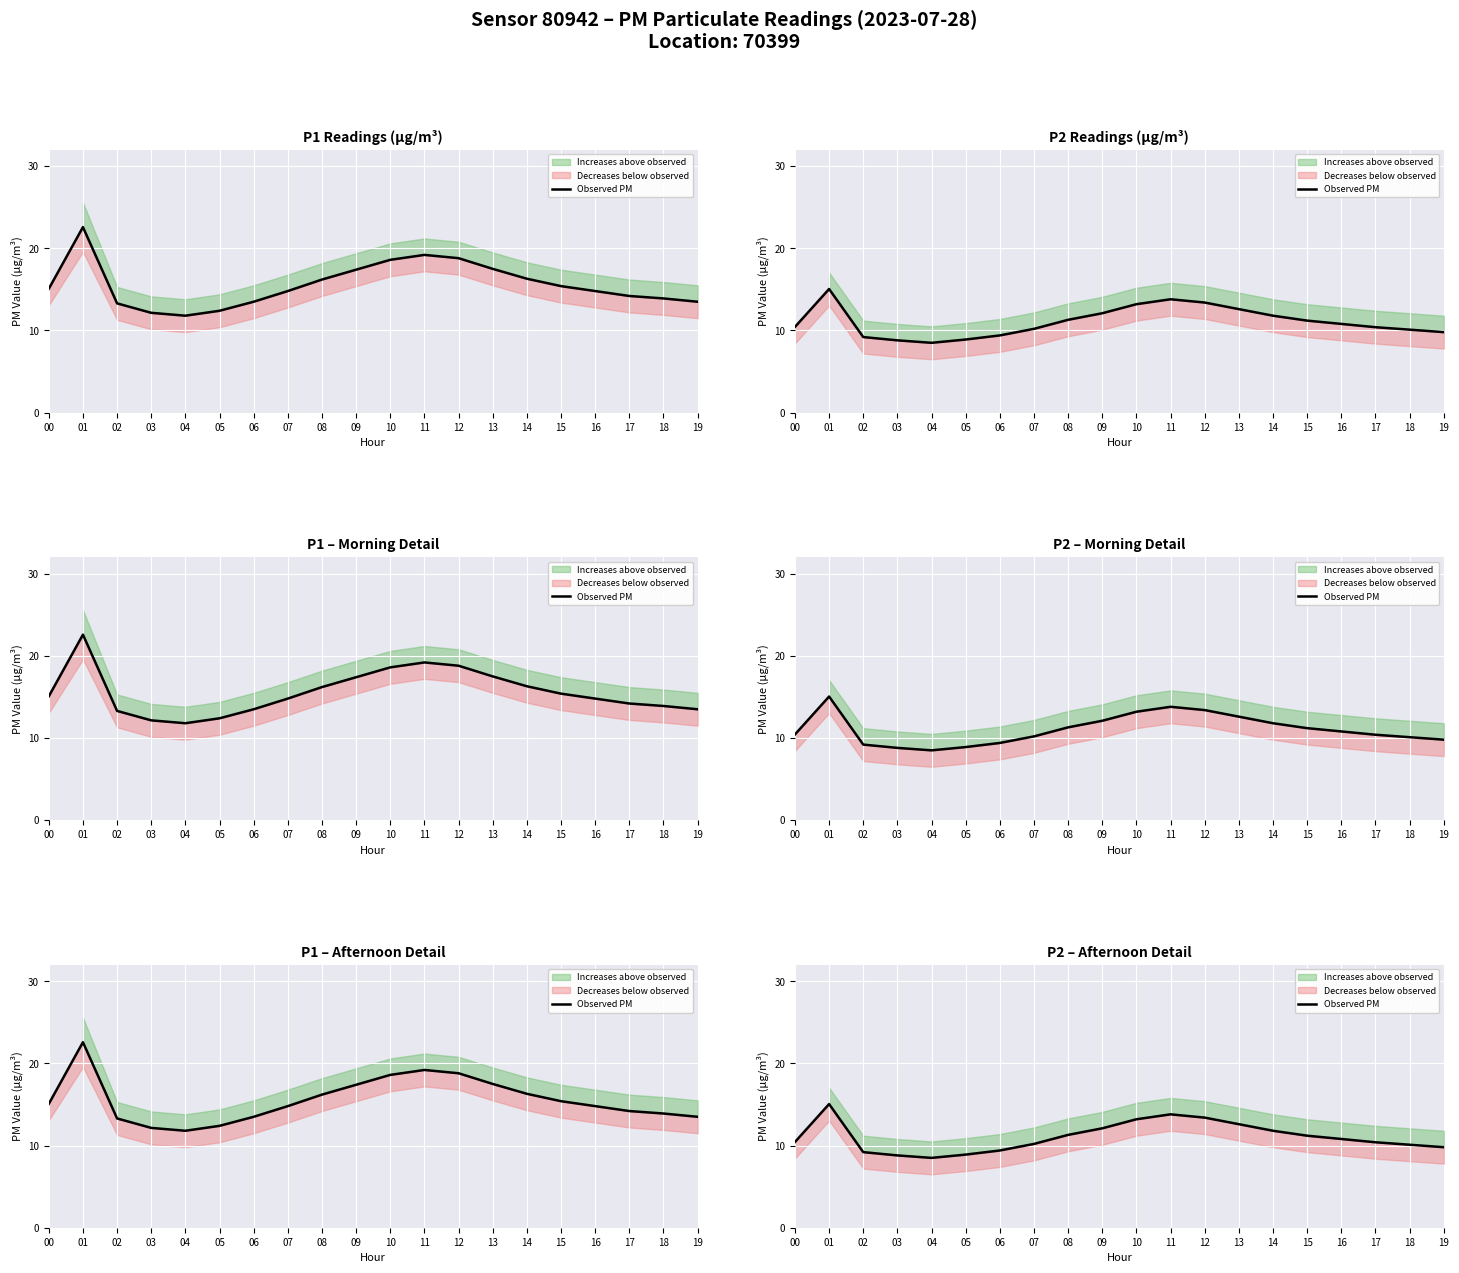

How many data points are less than 10?

6